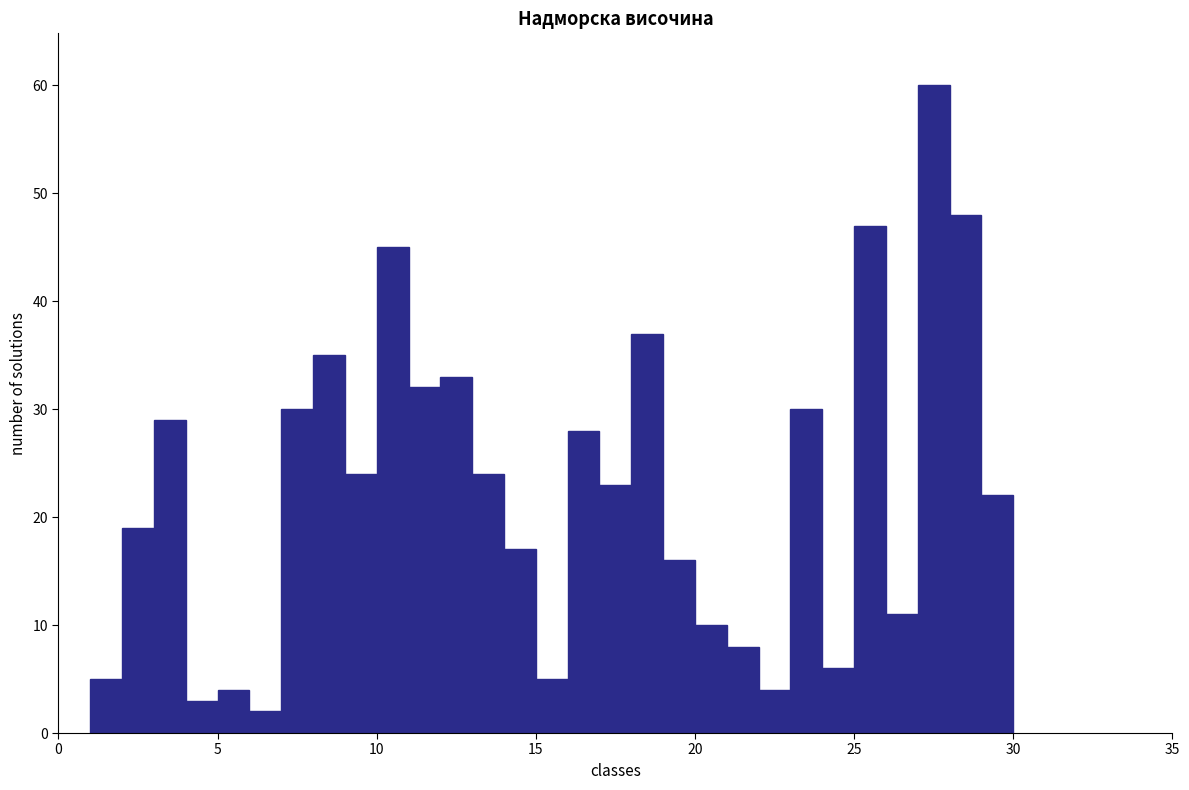

Around what value on the x-axis is the tallest bar? Give the approximate position of its centre, as read against the axis.

27.5